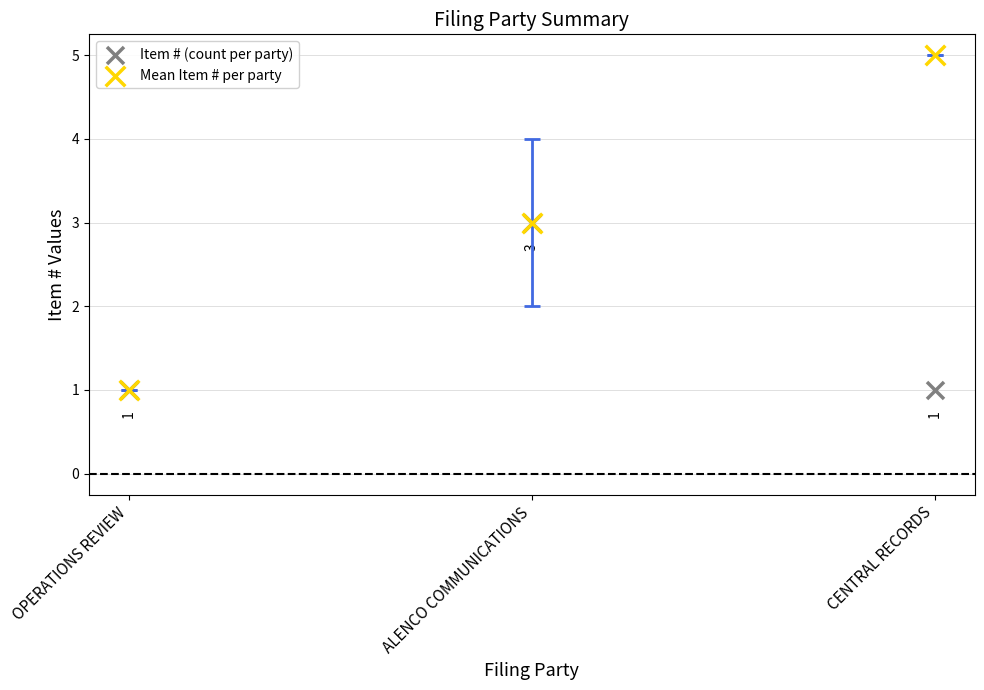

Across all series, what Y value is closest to 3?

3